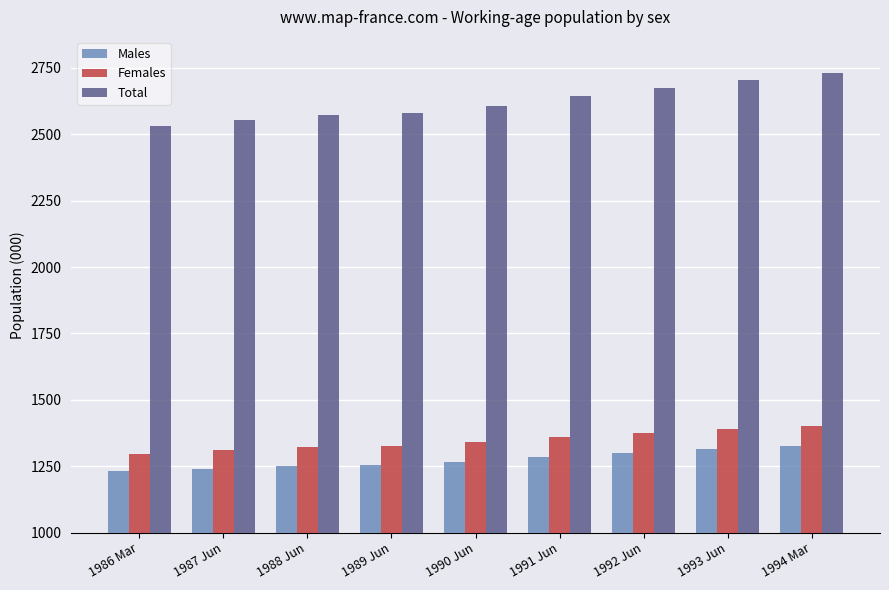

What is the difference between the maximum and minimum values in the Females series?

105.5